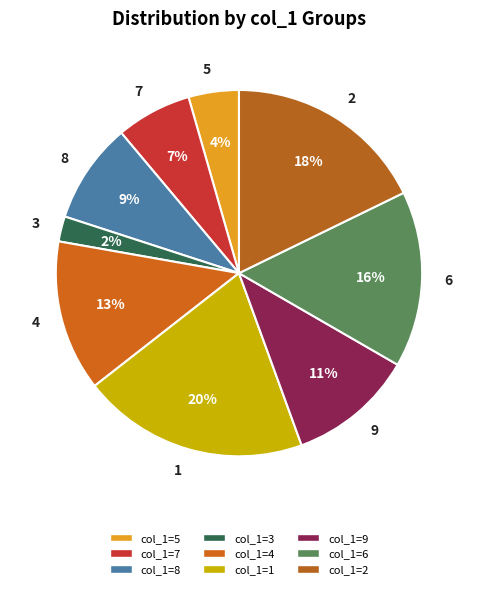

To the nearest percent, what is the combined percentage of 3 and 8?

11%